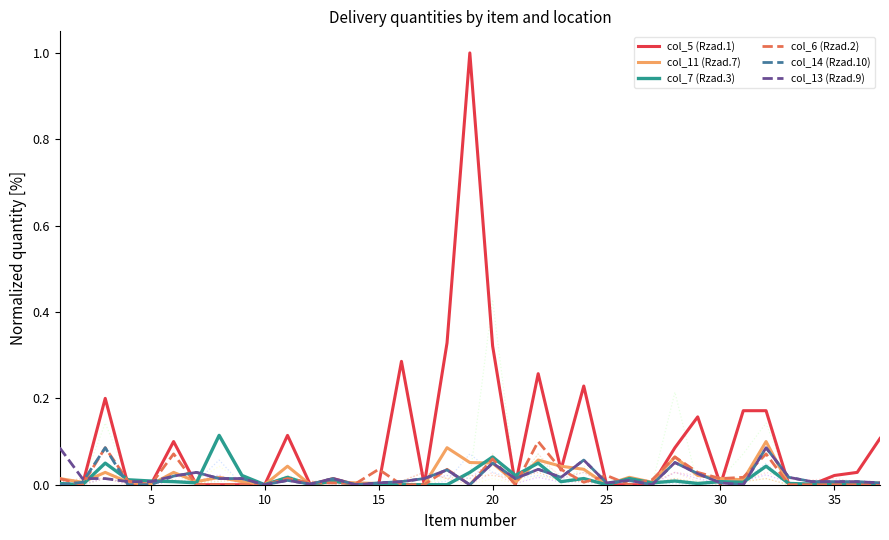

The col_5 (Rzad.1) series shows -0.6 at 30. True or false?

False